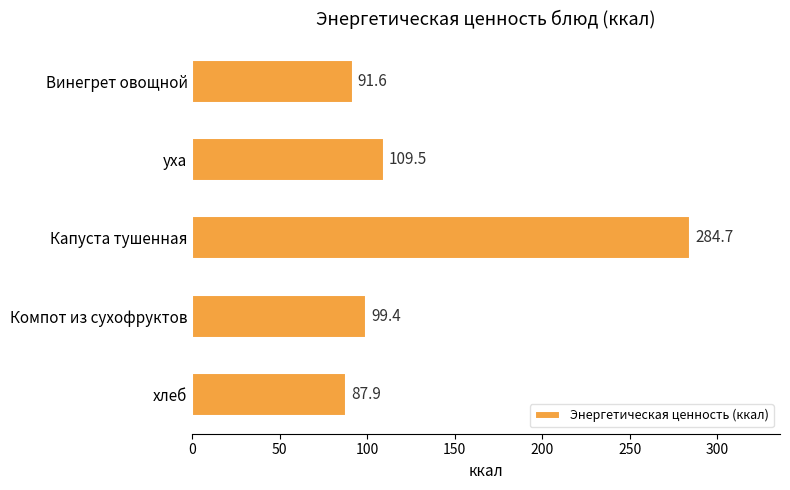

Read the value at уха.

109.5